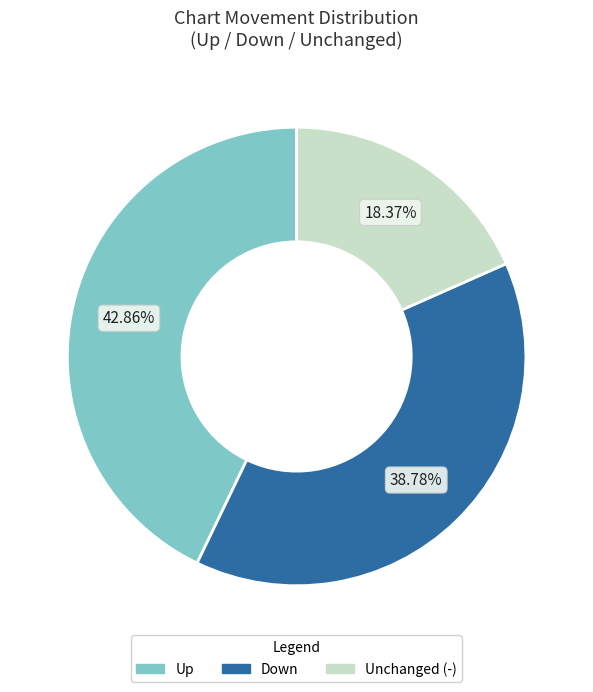

Is there a majority slice in this chart?

No